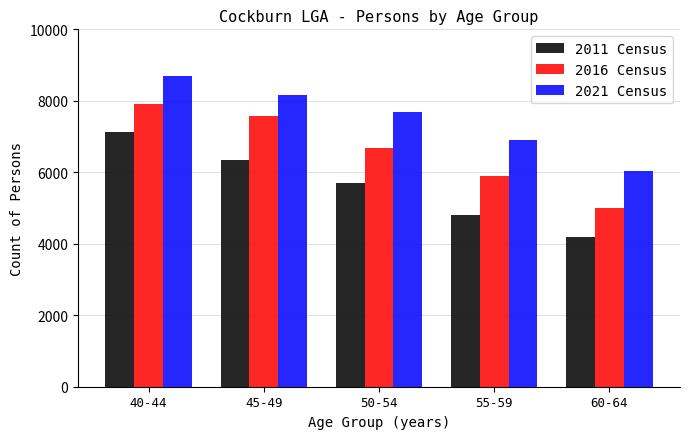

Reading right to left, what are all the values shown in this chart?

2011 Census: 4187	4812	5697	6350	7116
2016 Census: 4987	5895	6685	7582	7921
2021 Census: 6050	6892	7680	8149	8683